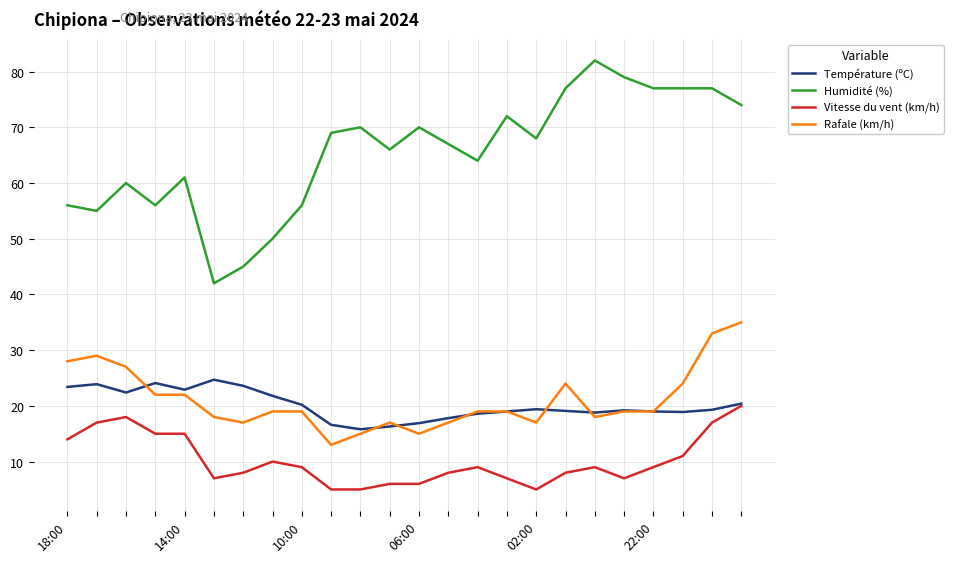

How many values in the Humidité (%) series are below 68?

12